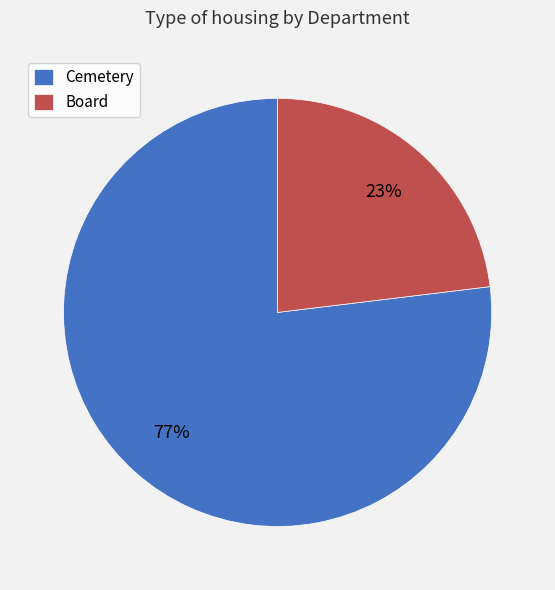

How many segments does this pie chart have?

2